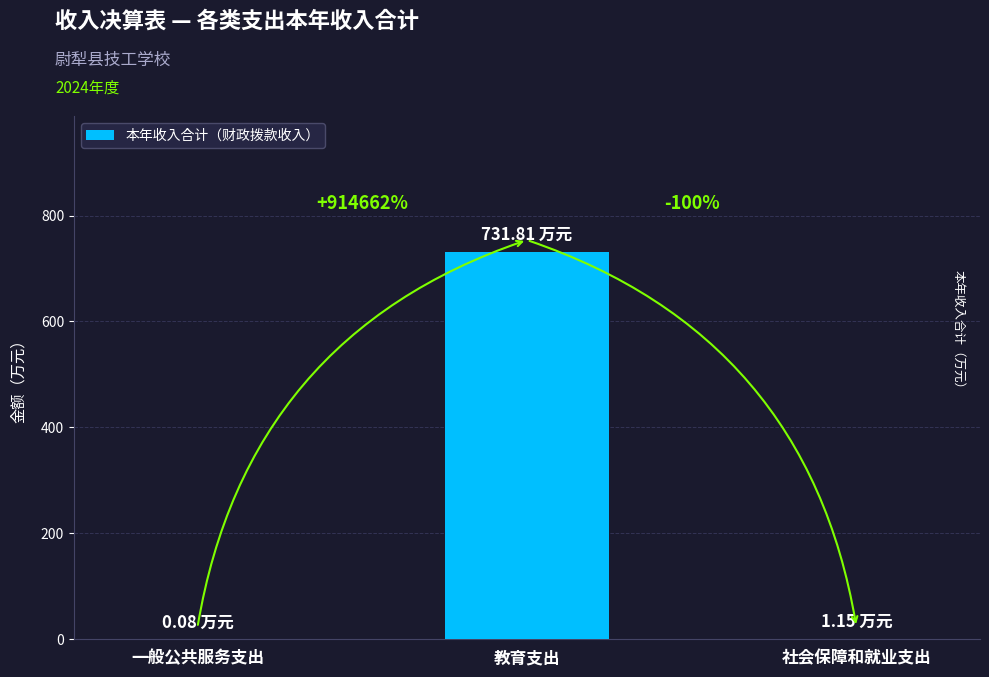

The value at 教育支出 is 731.8. True or false?

True